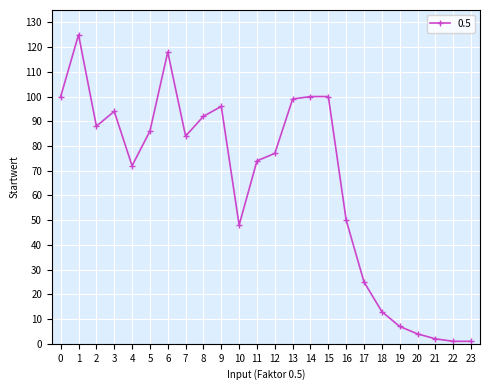

Reading left to right, list all the values displayed in this chart.

100	125	88	94	72	86	118	84	92	96	48	74	77	99	100	100	50	25	13	7	4	2	1	1